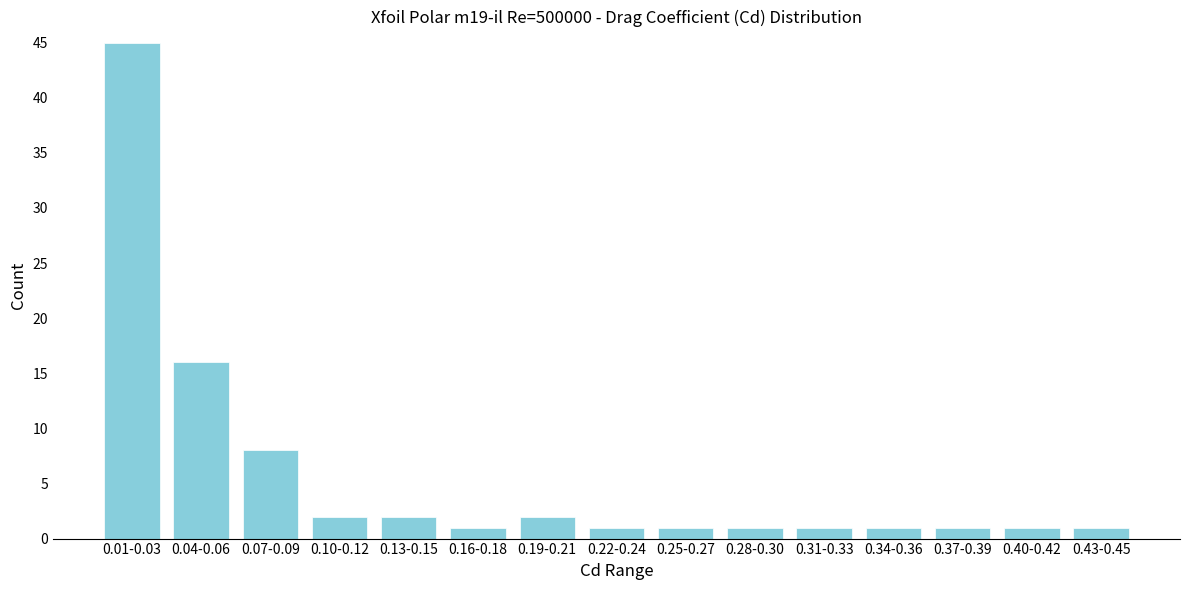

Reading left to right, list all the values displayed in this chart.

0.01-0.03=45	0.04-0.06=16	0.07-0.09=8	0.10-0.12=2	0.13-0.15=2	0.16-0.18=1	0.19-0.21=2	0.22-0.24=1	0.25-0.27=1	0.28-0.30=1	0.31-0.33=1	0.34-0.36=1	0.37-0.39=1	0.40-0.42=1	0.43-0.45=1